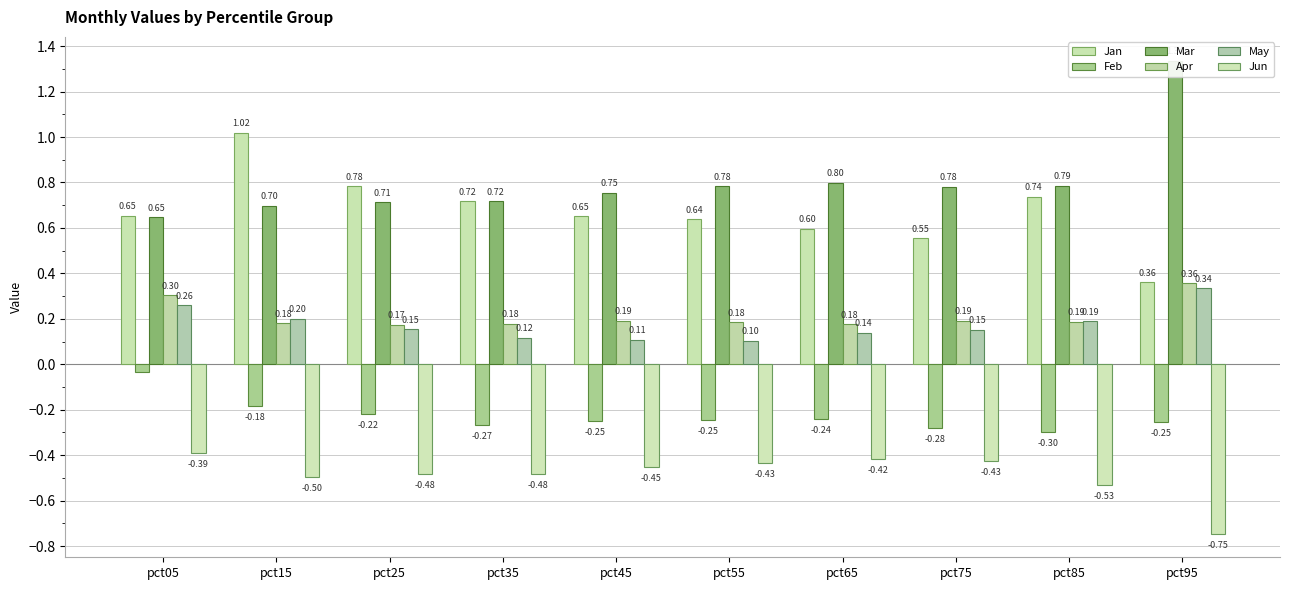

How many distinct data groups are displayed?

6